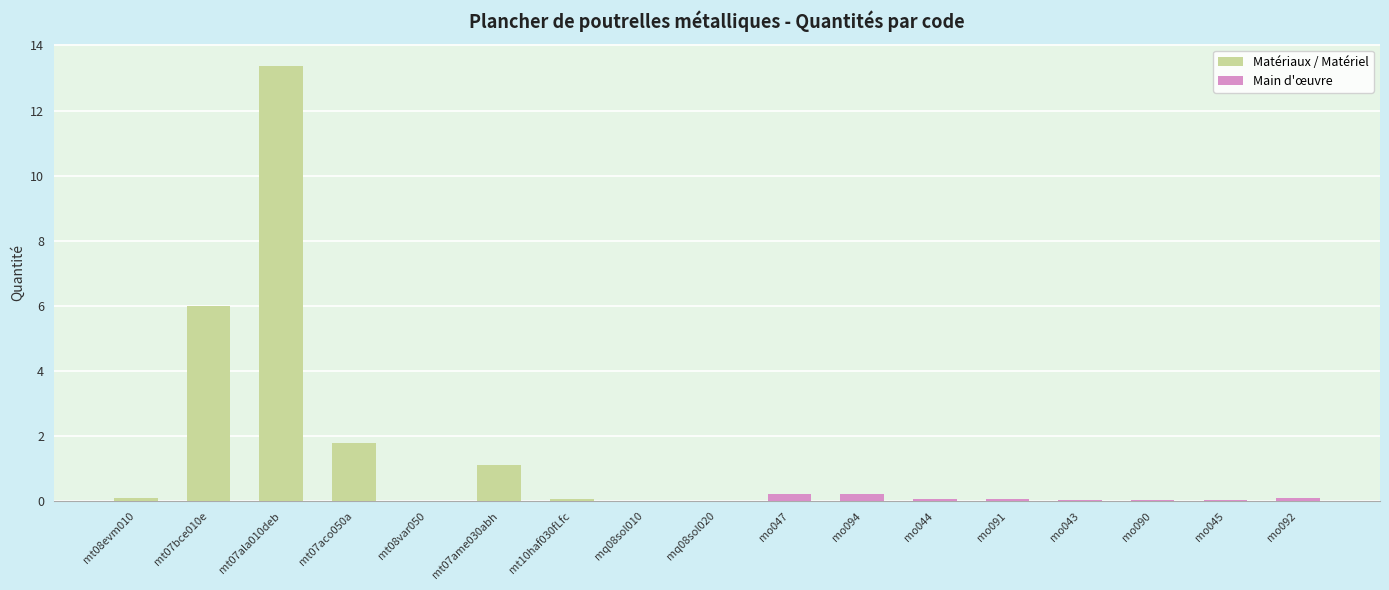

Reading left to right, what are all the values shown in this chart?

mt08evm010=0.1	mt07bce010e=6.0	mt07ala010deb=13.4	mt07aco050a=1.8	mt08var050=0.0	mt07ame030abh=1.1	mt10haf030fLfc=0.1	mq08sol010=0.0	mq08sol020=0.0	mo047=0.2	mo094=0.2	mo044=0.1	mo091=0.1	mo043=0.0	mo090=0.0	mo045=0.0	mo092=0.1